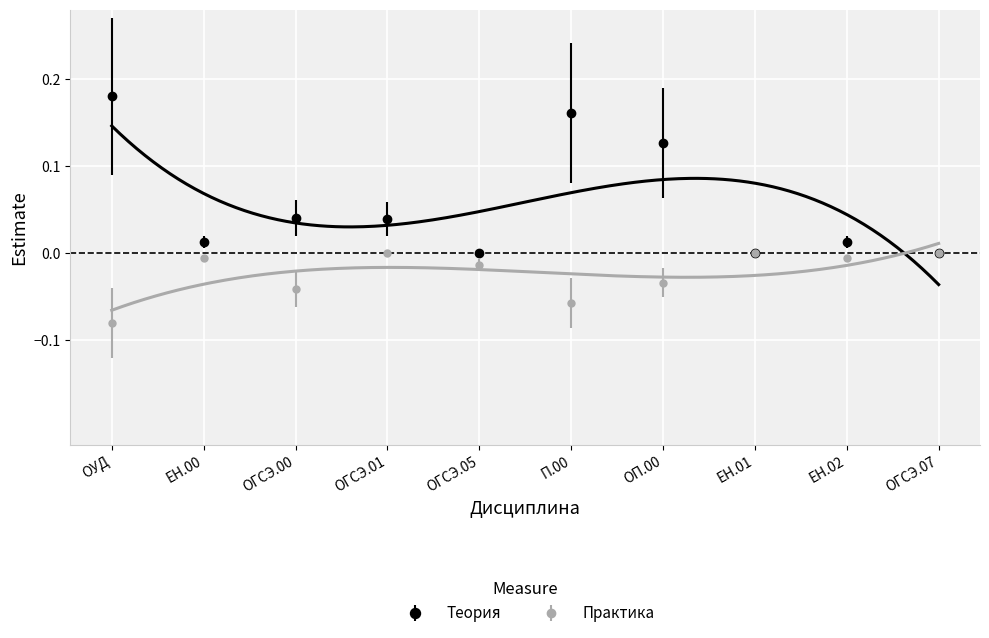

Where is the first local minimum for Семестр 3 (теория)?

ЕН.00